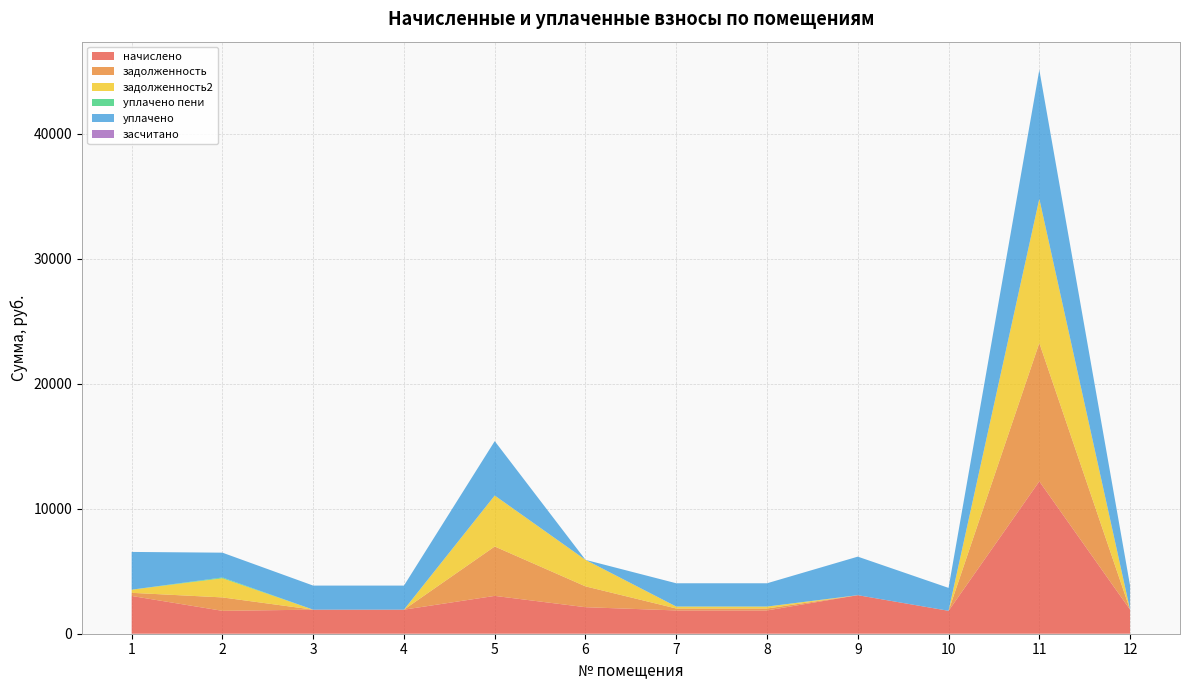

Reading right to left, what are all the values shown in this chart?

начислено: 1925.8	12195.3	1834.2	3084.0	1863.5	1863.5	2122.1	3027.4	1925.8	1925.8	1831.7	3021.0
задолженность: 0.0	11068.8	0.0	0.0	155.1	155.3	1667.4	3953.0	0.0	0.0	1074.2	251.8
задолженность2: 0.0	11537.8	0.0	0.0	155.3	155.3	2122.1	4078.8	0.0	0.0	1532.1	251.8
уплачено пени: 0.0	0.0	0.0	0.0	0.0	0.0	0.0	0.0	0.0	0.0	63.8	0.0
уплачено: 1925.8	10319.1	1834.2	3084.0	1863.3	1863.5	0.0	4352.8	1925.8	1925.8	1984.3	3021.0
засчитано: 0.0	0.0	0.0	0.0	0.0	0.0	0.0	0.0	0.0	0.0	0.0	0.0